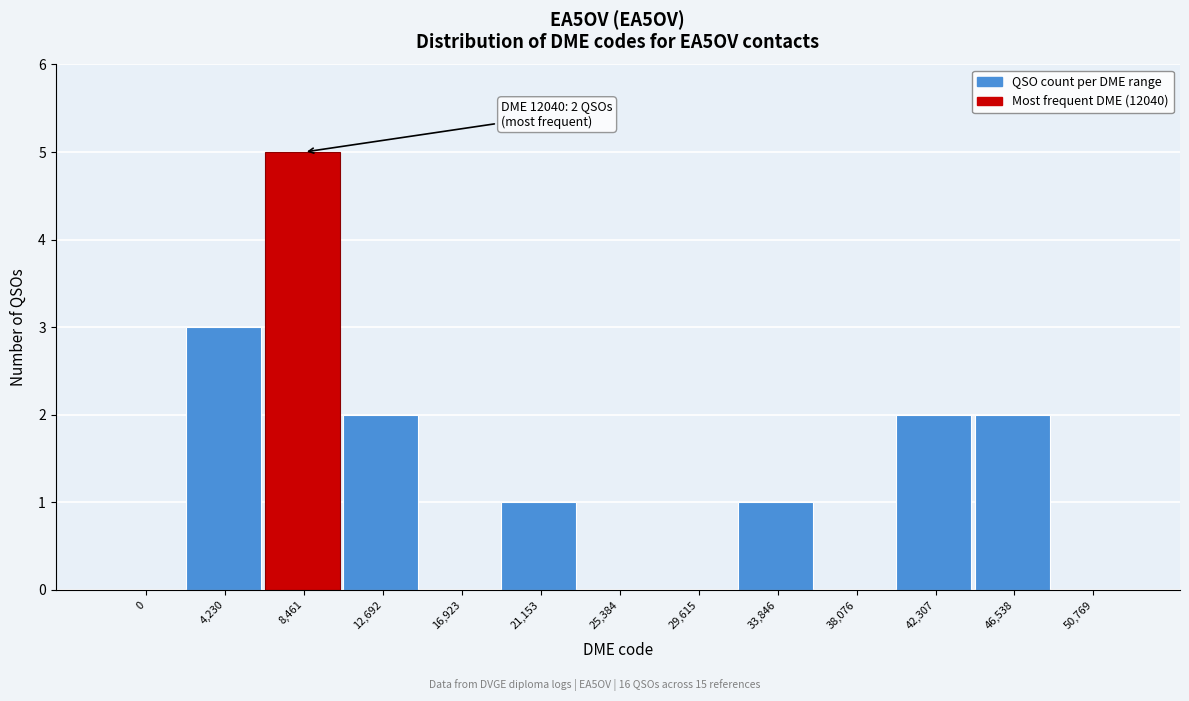

Reading right to left, what are all the values shown in this chart?

50,769=0	46,538=2	42,307=2	38,076=0	33,846=1	29,615=0	25,384=0	21,153=1	16,923=0	12,692=2	8,461=5	4,230=3	0=0